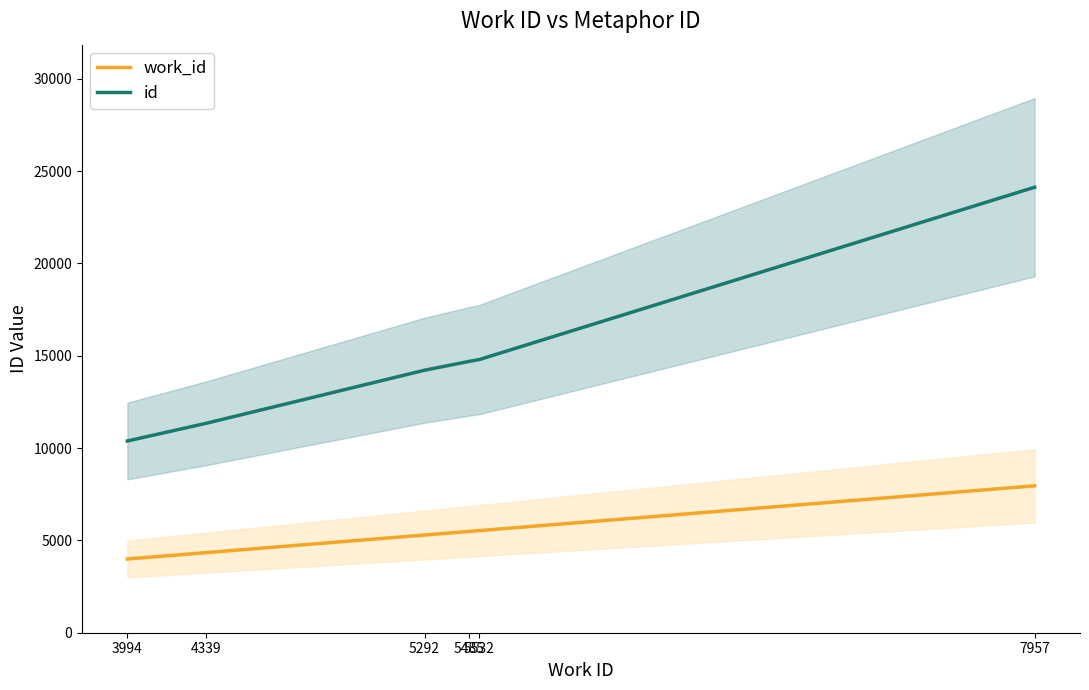

What is the minimum value for work_id?

3994